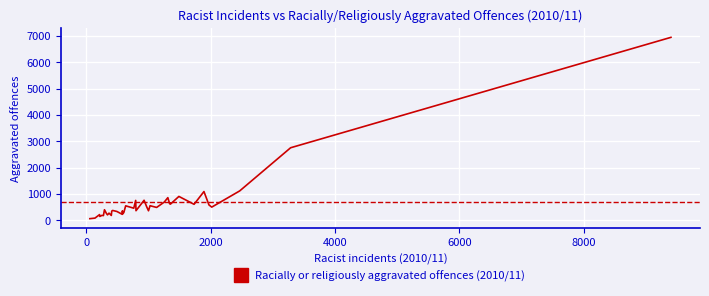

What is the difference between the maximum and minimum values?

6891